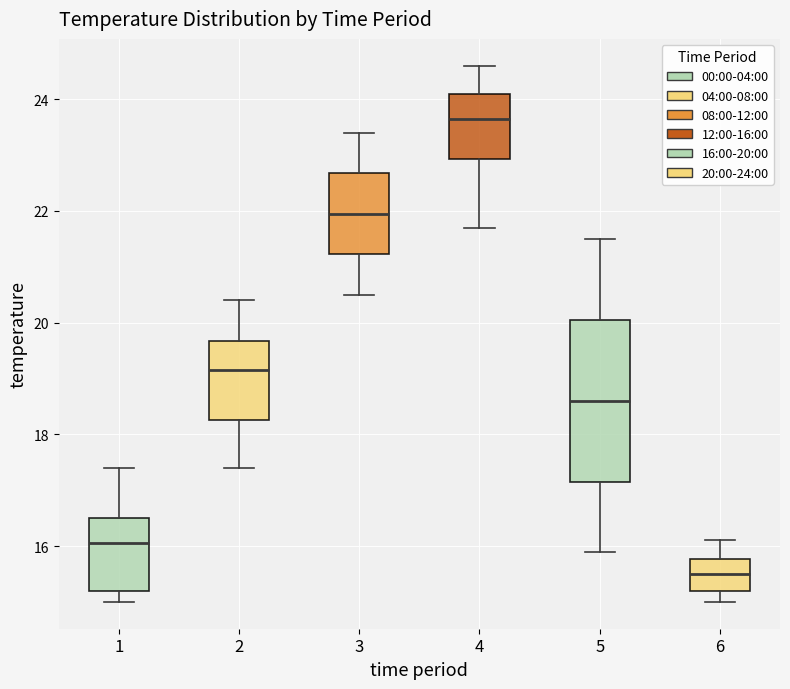

Which box has the lowest median line?

6